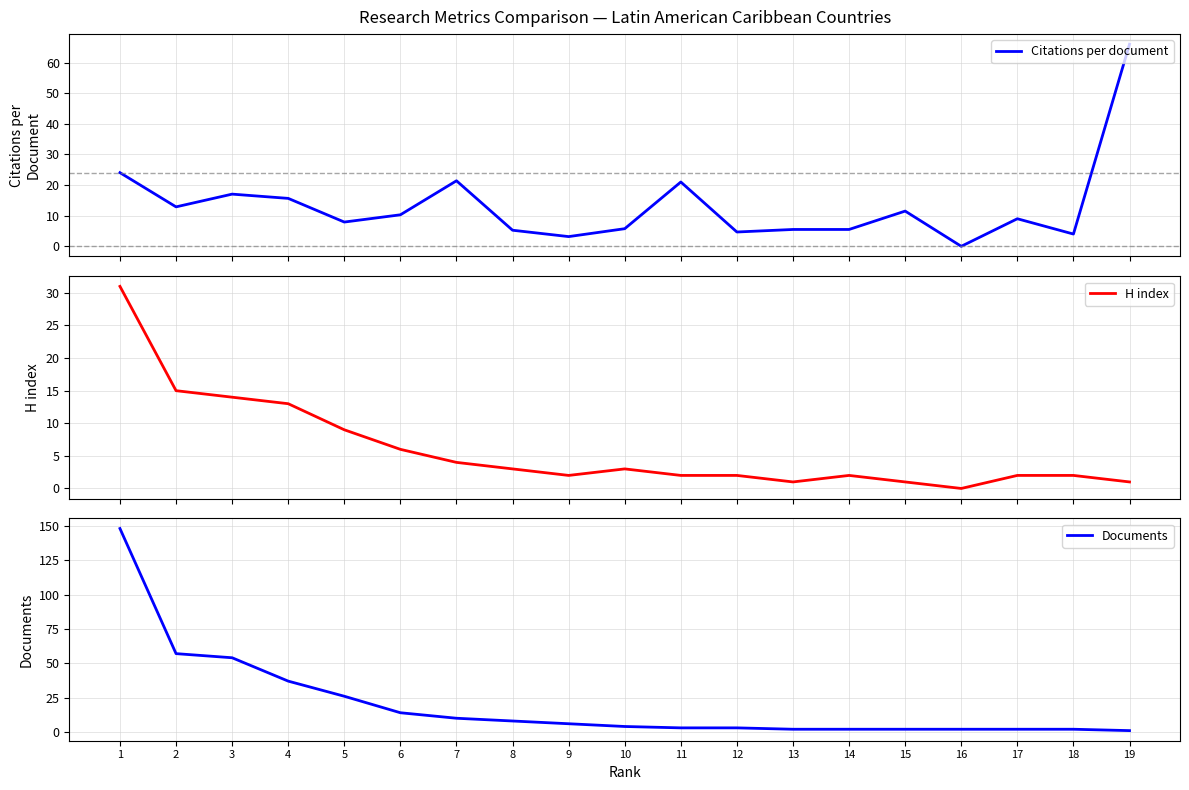

What is the average value of the Documents series?

20